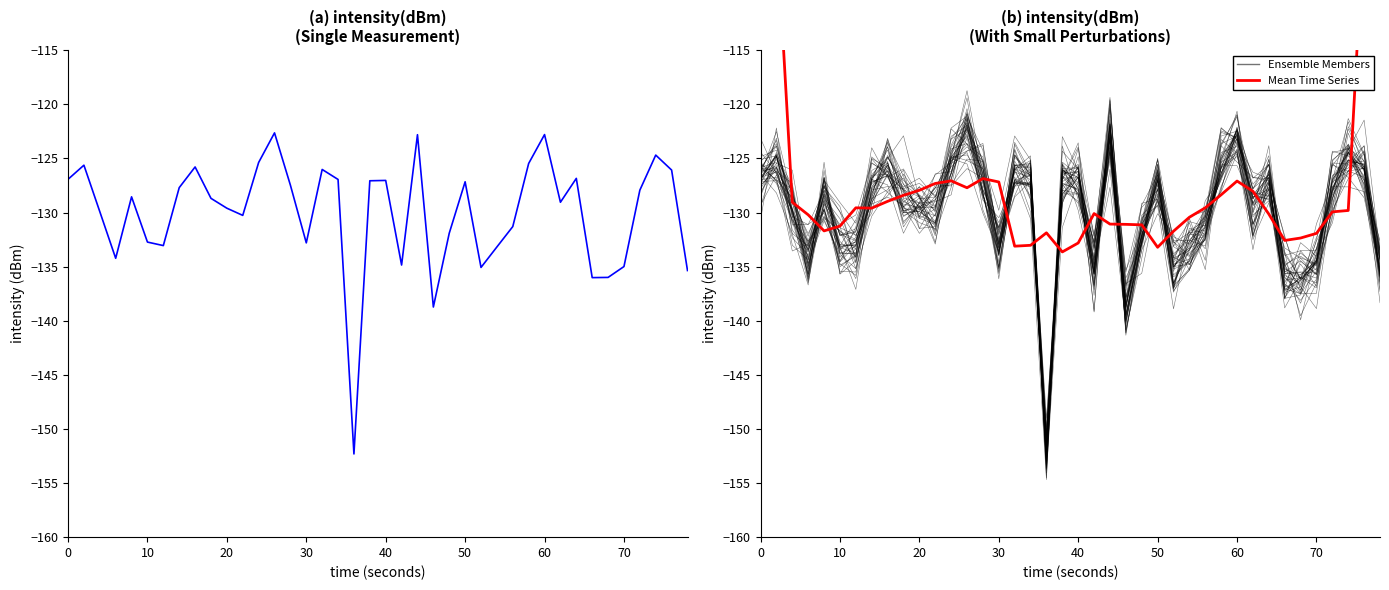

What is the difference between the maximum and minimum values in the Ensemble Members series?

31.0